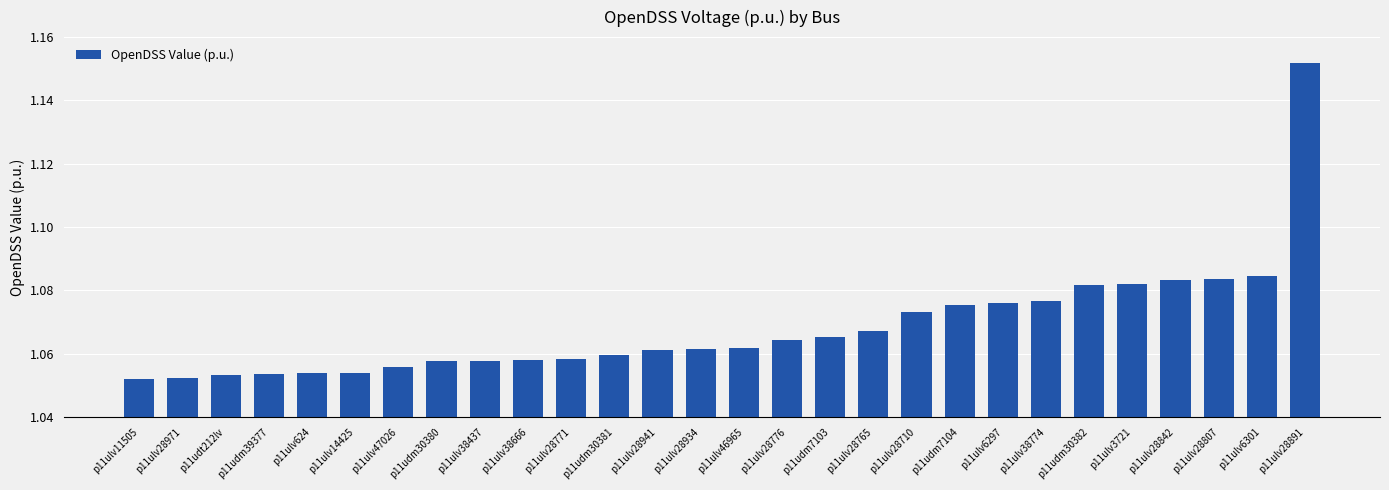

How many series are shown in this chart?

1